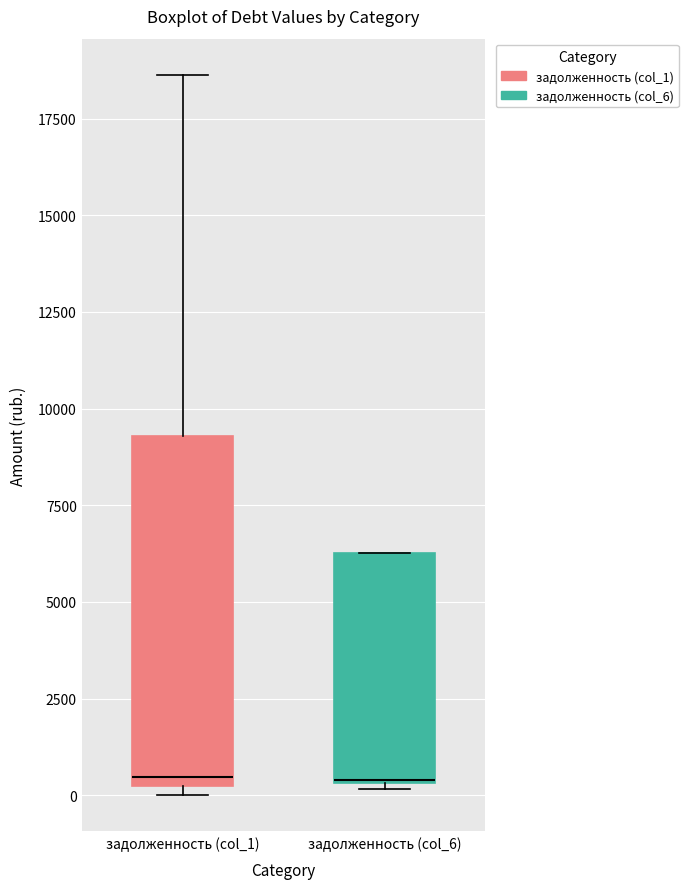

Which box is the tallest, from its lower edge to its upper edge?

задолженность (col_1)